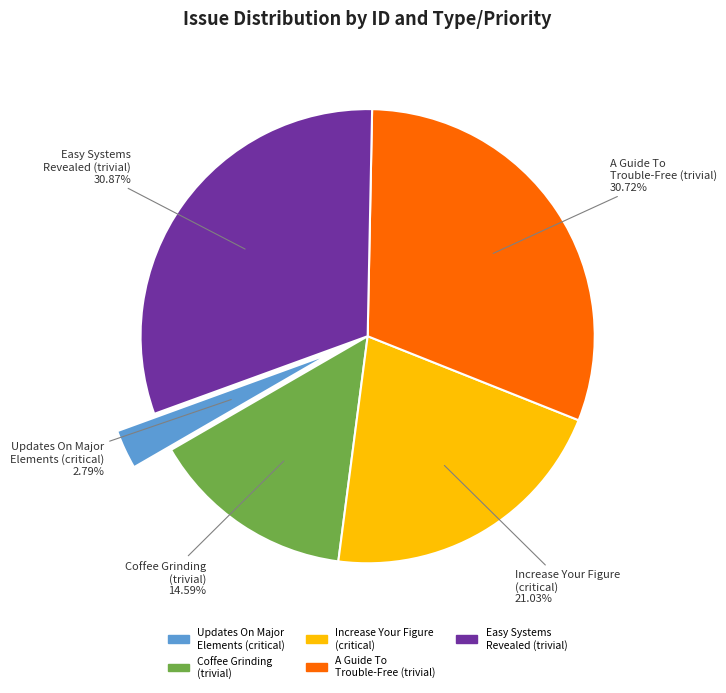

Does Increase Your Figure (critical) account for over 50% of the chart?

No